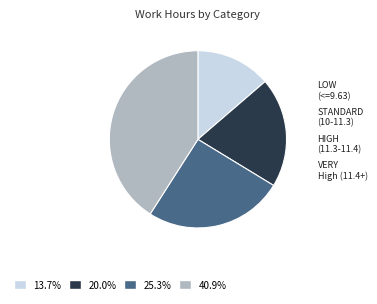

Is there any slice that represents more than half of the pie?

No